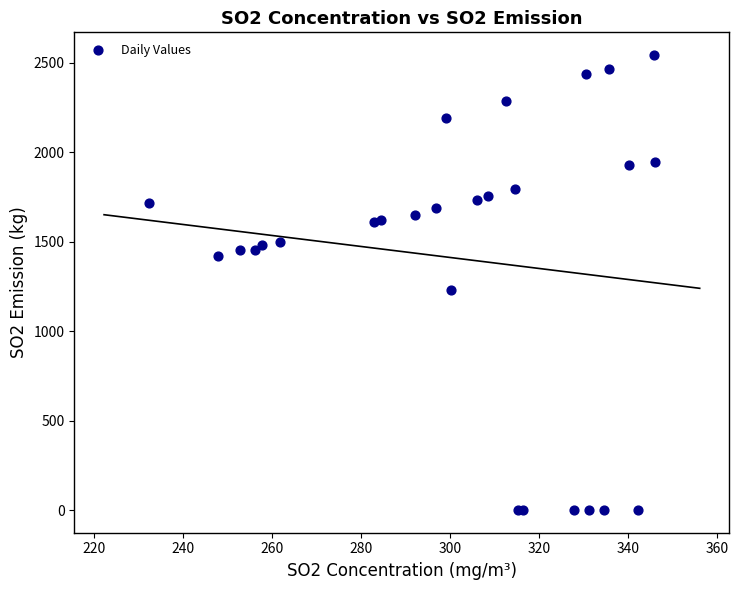

What Y value in the scatter plot is closest to 1271?

1232.9